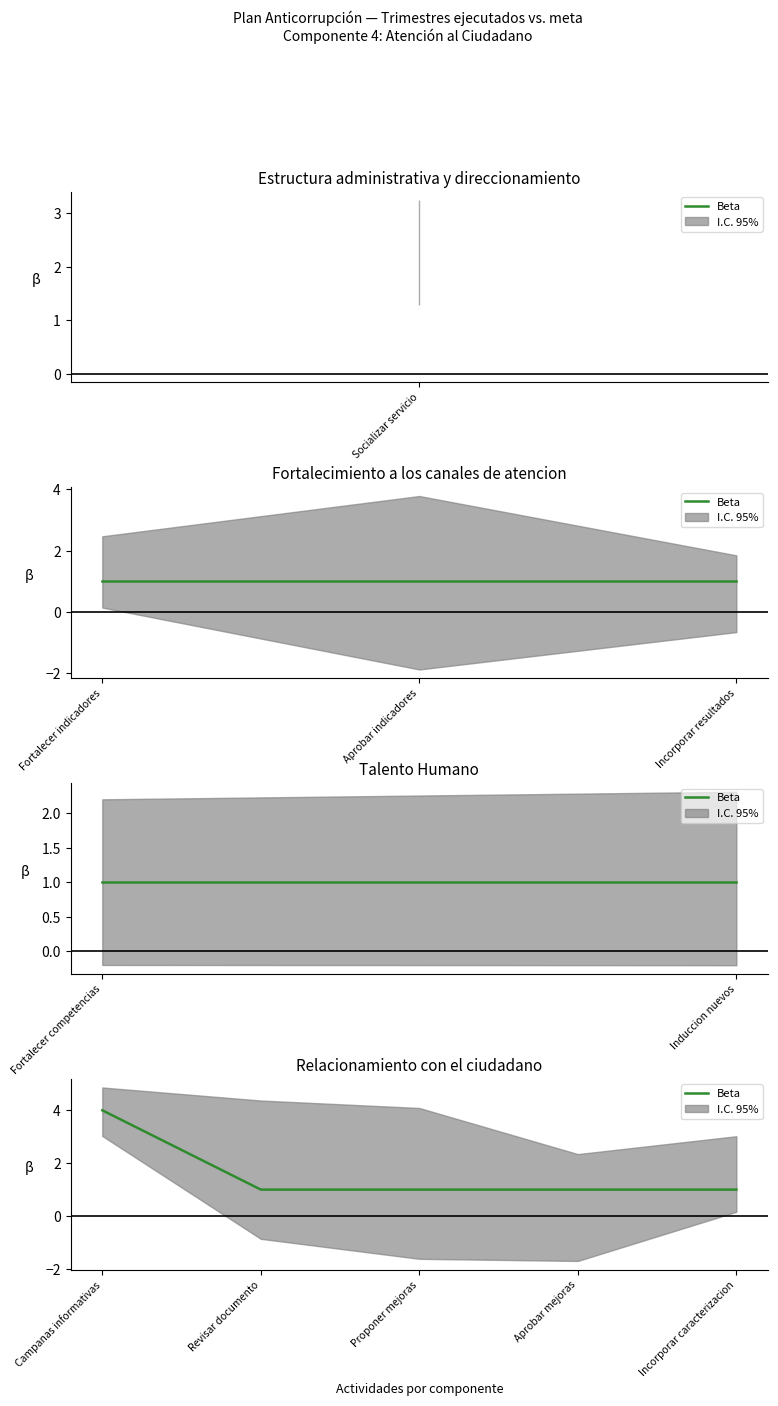

The chart shows a value of 1 at Incorporar caracterizacion. True or false?

True